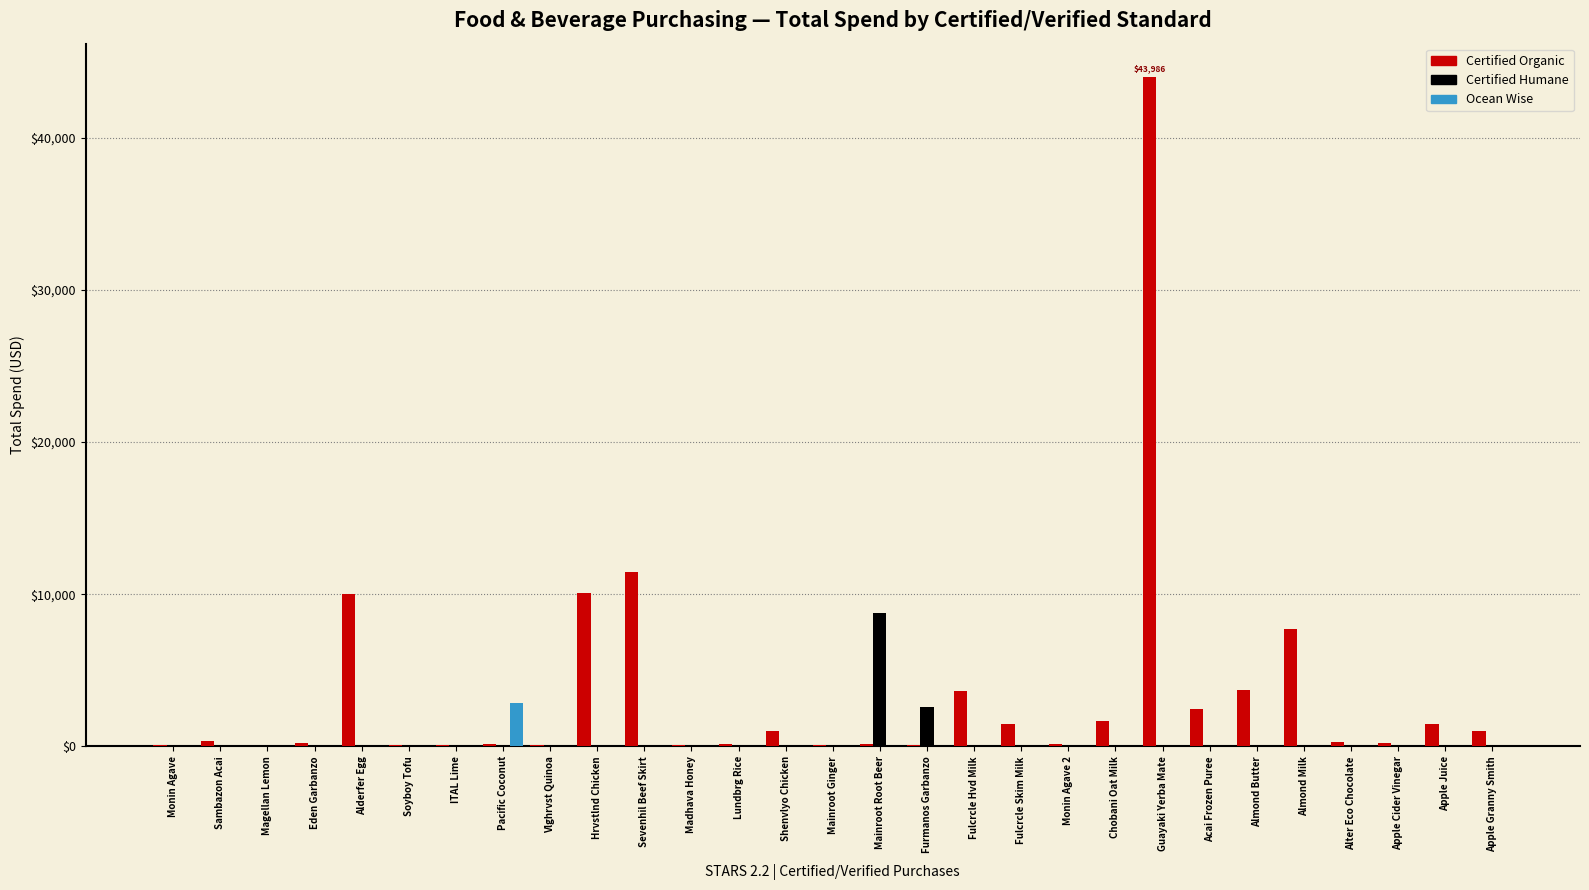

Which category has the highest value in the Certified Organic series?

Guayaki Yerba Mate